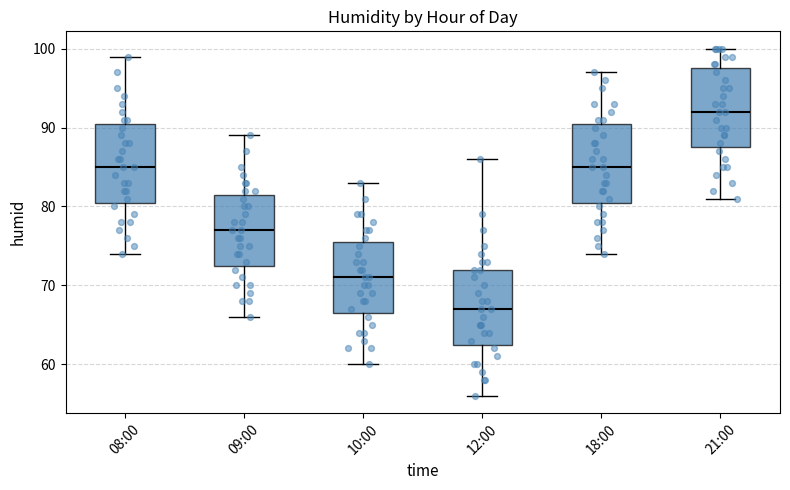

Reading left to right, read every box against the y-axis: the position of its median line, the range the box covers, and the ends of its whiskers. The values are not printed on the chart, so give them approximately, as read against the axis.

08:00: median 85, box 81 to 91, whiskers 74 to 99
09:00: median 77, box 73 to 82, whiskers 66 to 89
10:00: median 71, box 67 to 76, whiskers 60 to 83
12:00: median 67, box 63 to 72, whiskers 56 to 86
18:00: median 85, box 81 to 91, whiskers 74 to 97
21:00: median 92, box 88 to 98, whiskers 81 to 100